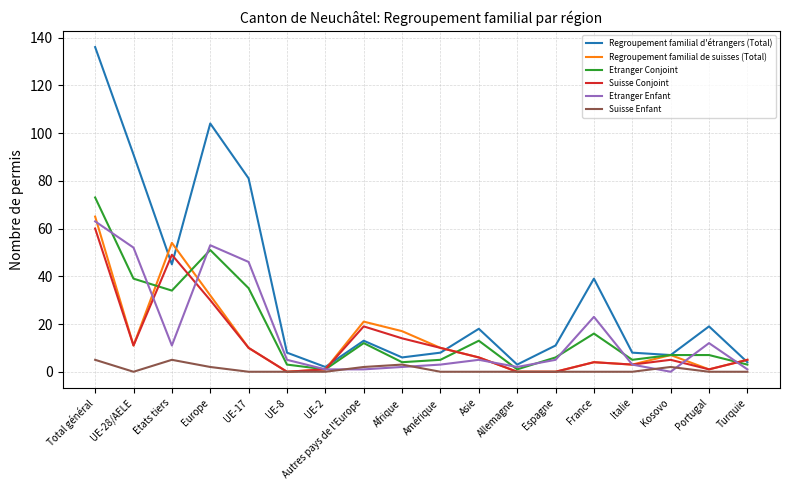

The value of Etranger Conjoint at Afrique is 4. True or false?

True